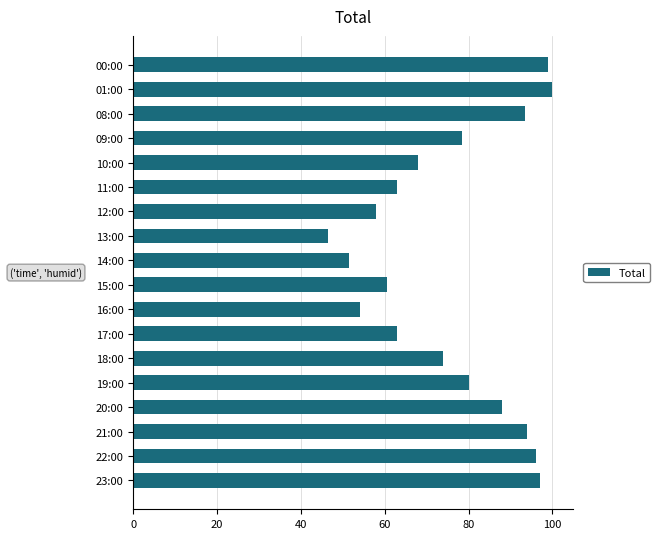

What is the greatest value displayed?

100.0